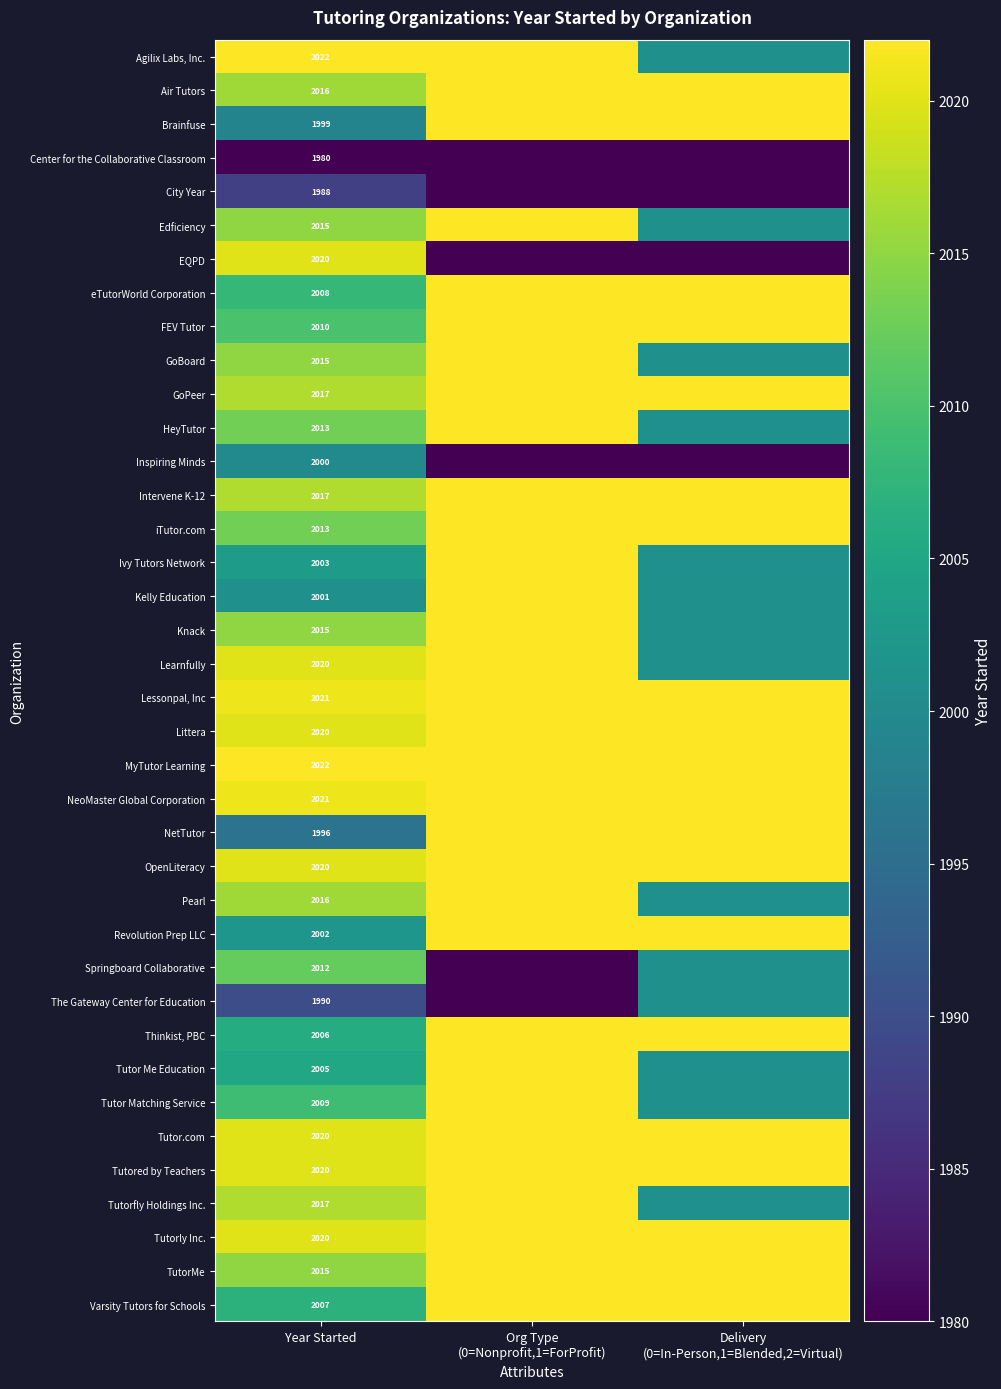

What is the difference between the highest and lowest values at Year Started?

42